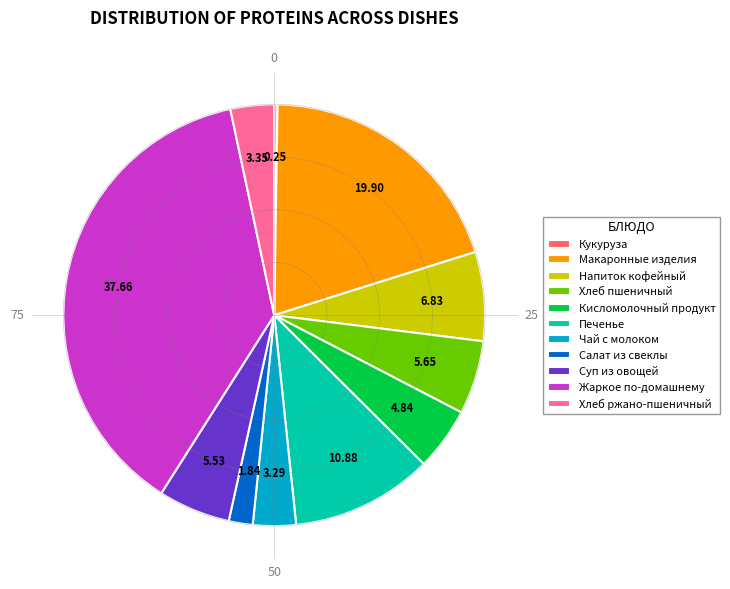

Is there any slice that represents more than half of the pie?

No